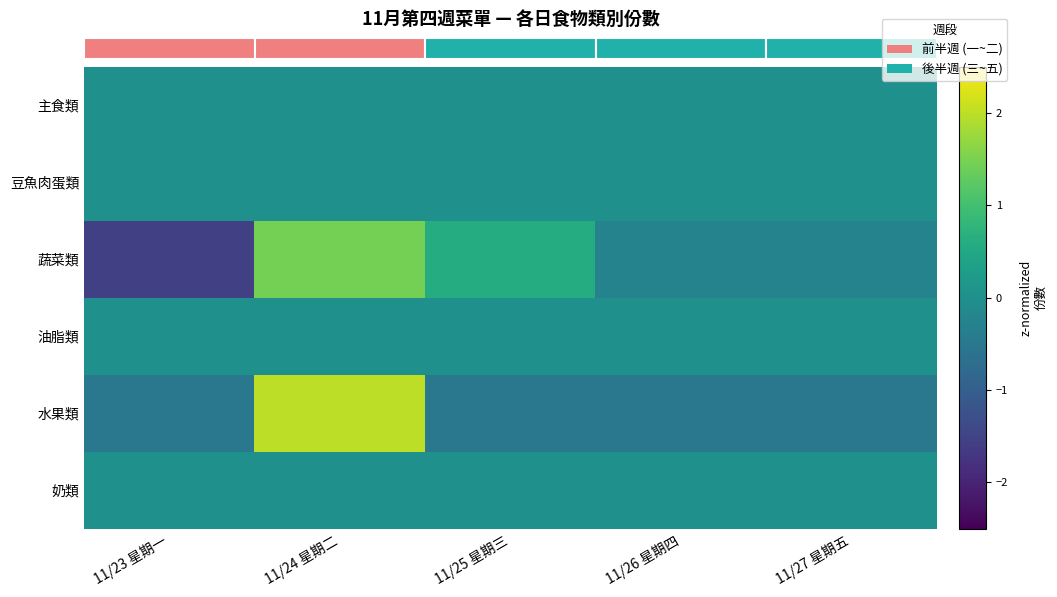

What is the spread (max minus min) of values at 11/26 星期四?

0.5